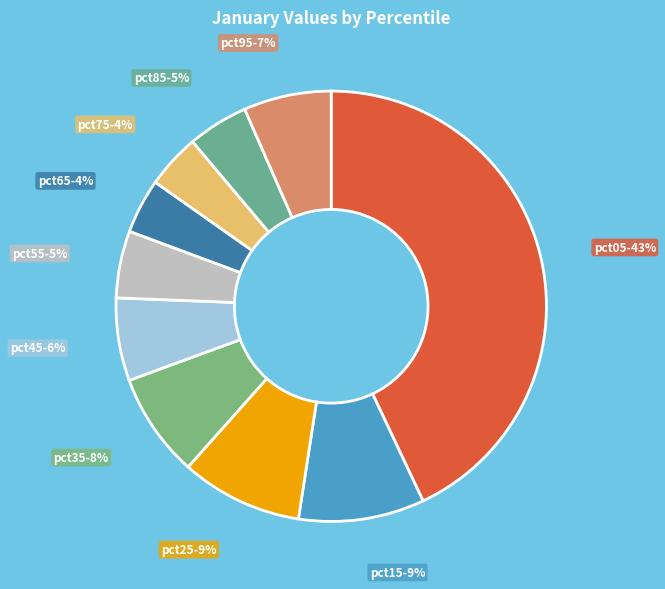

The pct55 slice represents 1% of the pie. True or false?

False